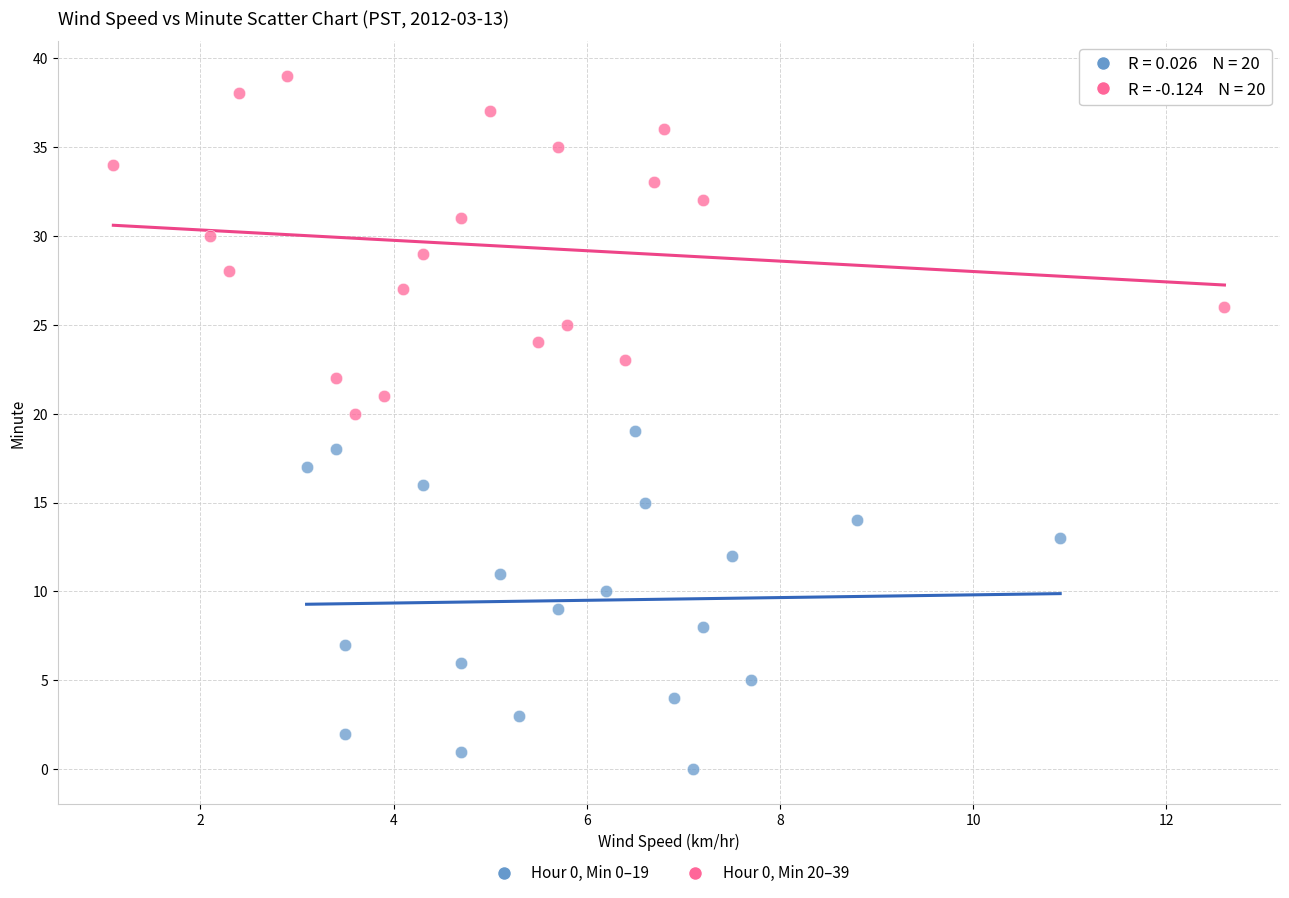

Which series reaches the minimum Y coordinate?

Hour 0, Min 0–19